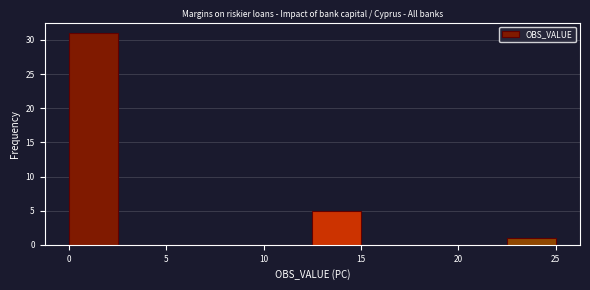

Which range on the x-axis has the tallest bar?

0.0 to 2.5